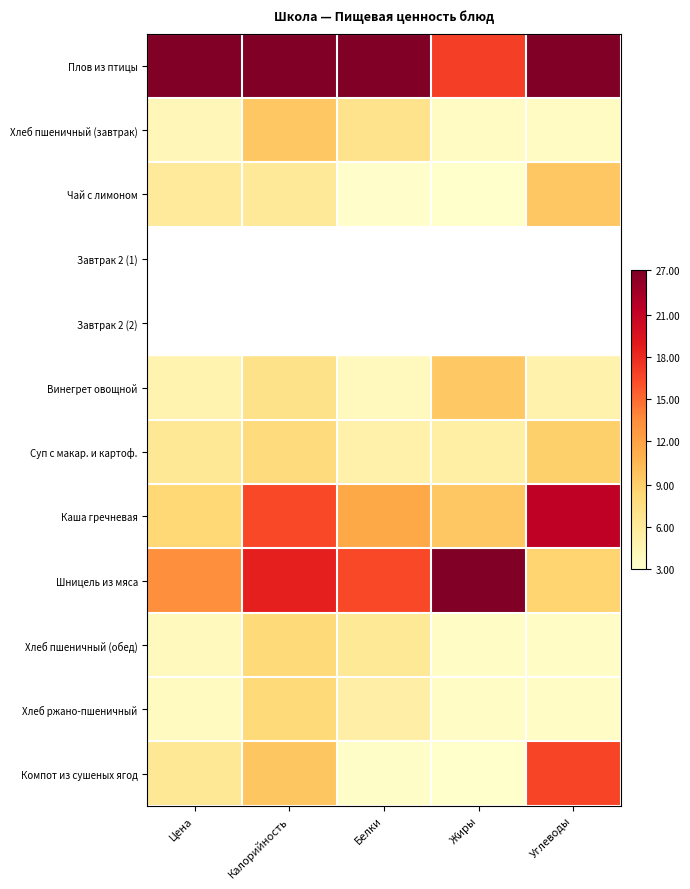

Count the number of categories in the chart.

5